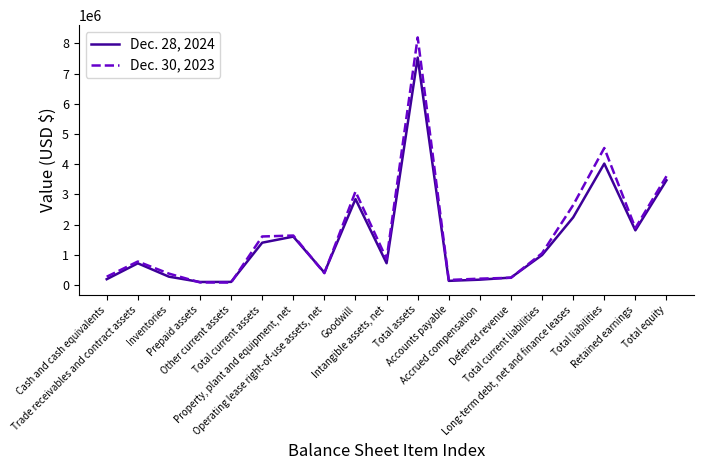

Is it true that Dec. 28, 2024 equals 1604014 at Property, plant and equipment, net?

True